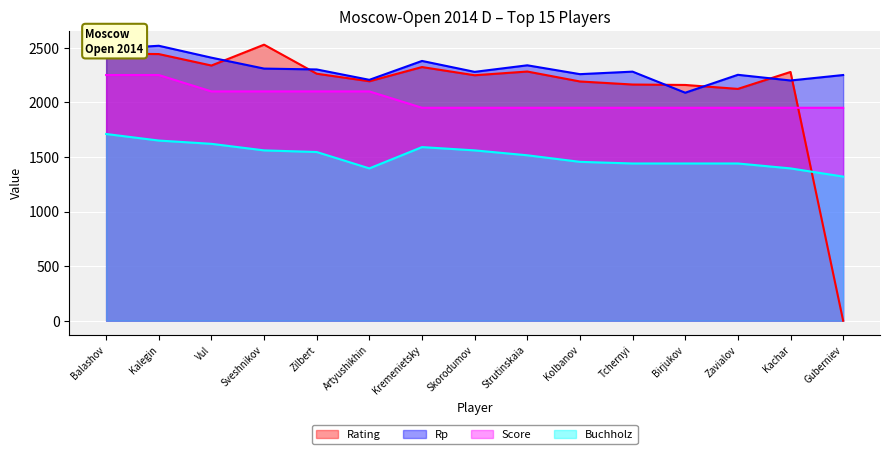

What is the difference between the second highest and second lowest values in the Rating series?

324